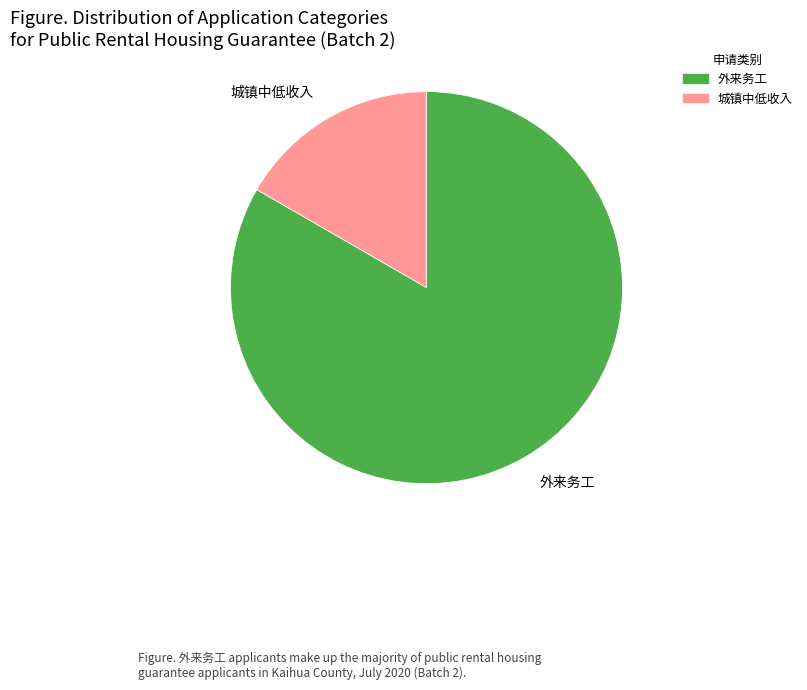

Does 外来务工 represent more than half of the total?

Yes